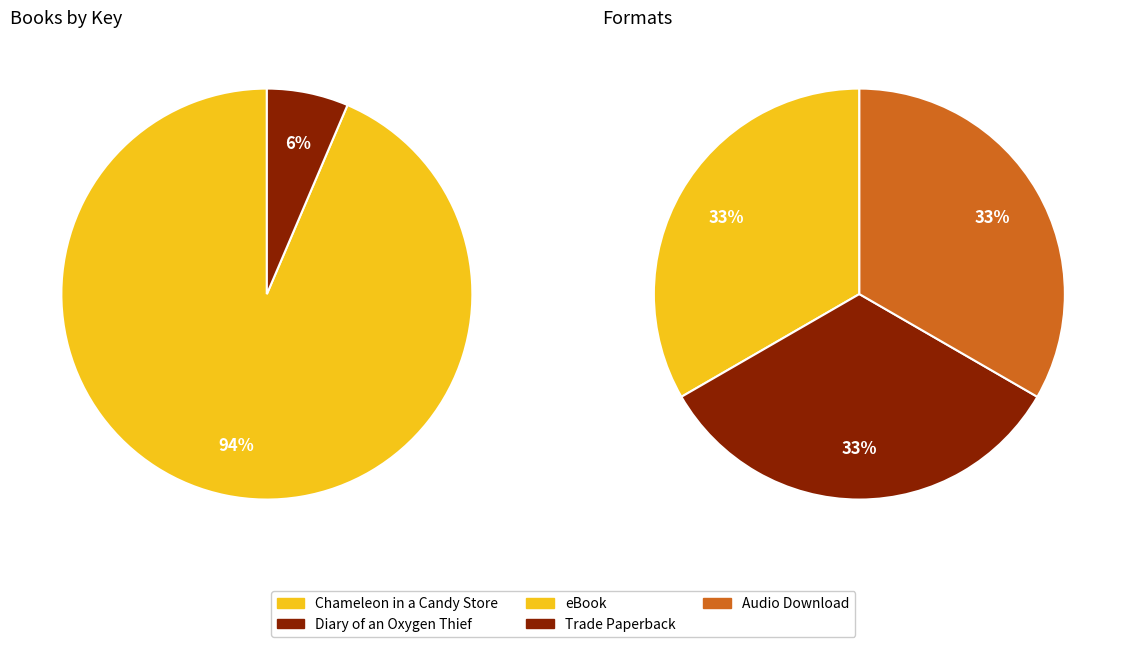

To the nearest percent, what is the difference between the largest and smallest slice percentages?

87%